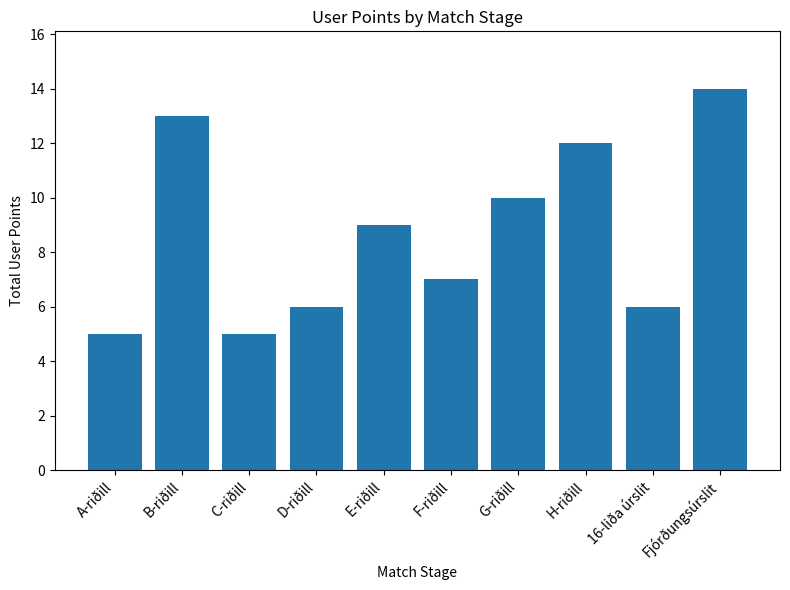

The chart shows a value of 12 at H-riðill. True or false?

True